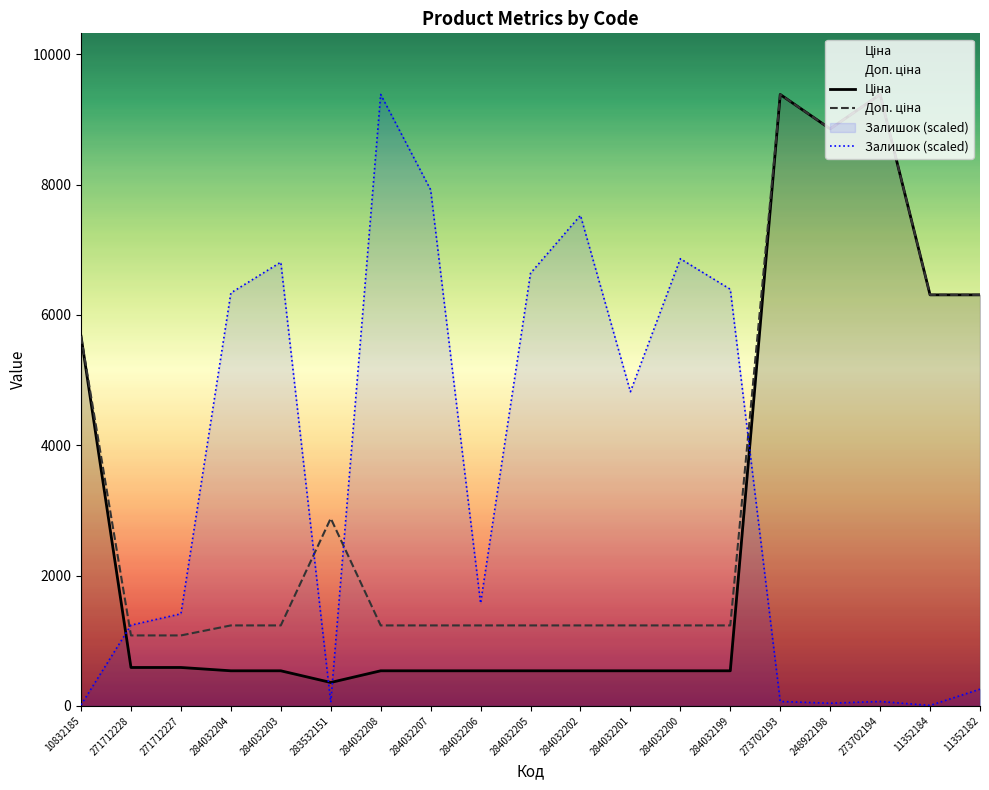

What is the minimum value for Доп. ціна?

1081.7